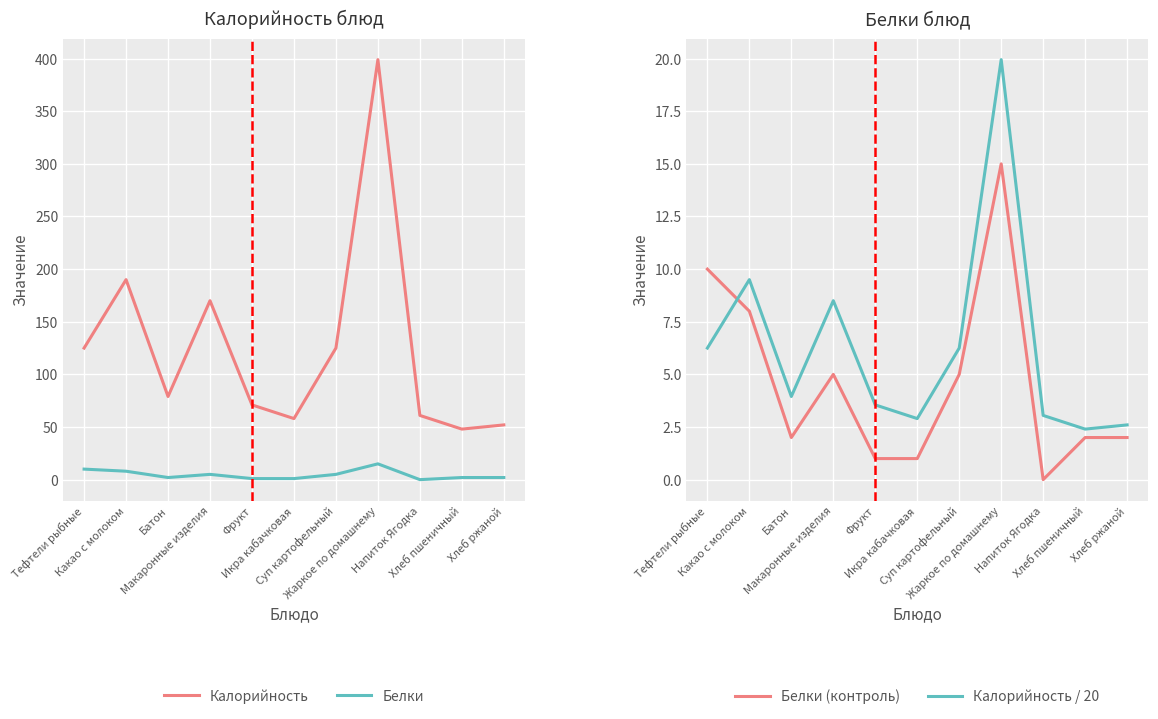

How many lines are shown in the chart?

4